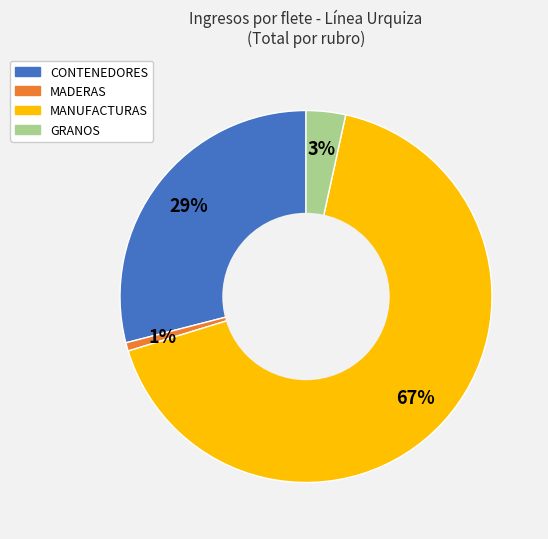

Which slice is the largest?

MANUFACTURAS